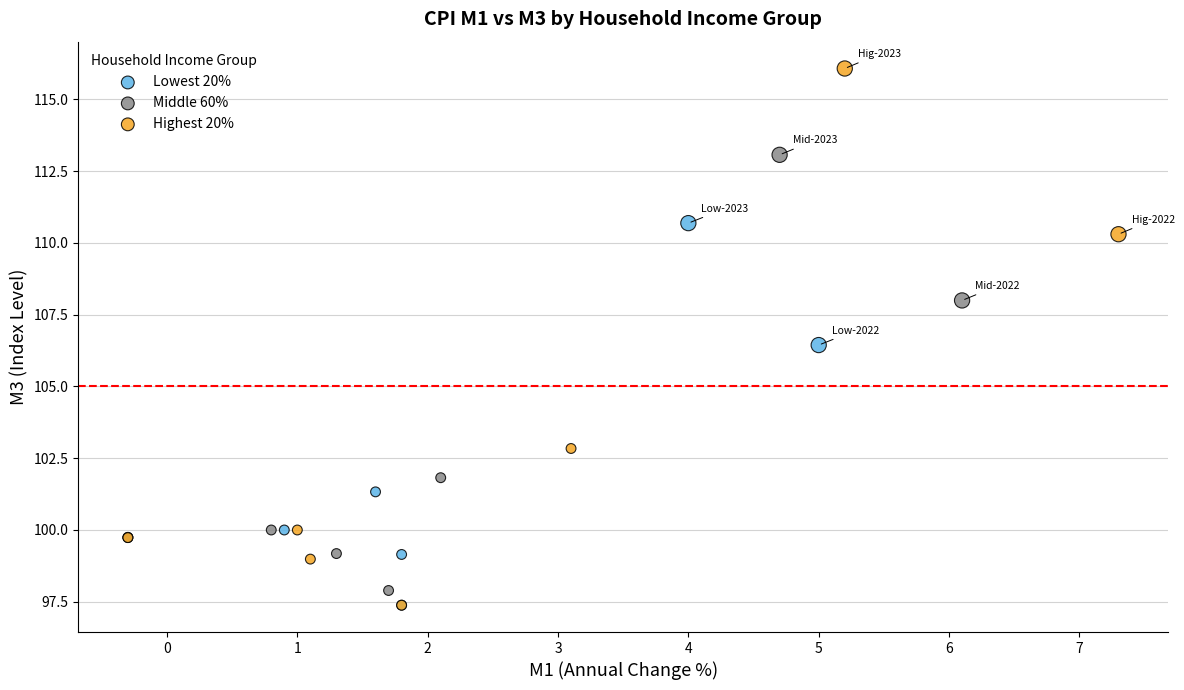

Which series has the largest Y range (max minus min)?

Highest 20%